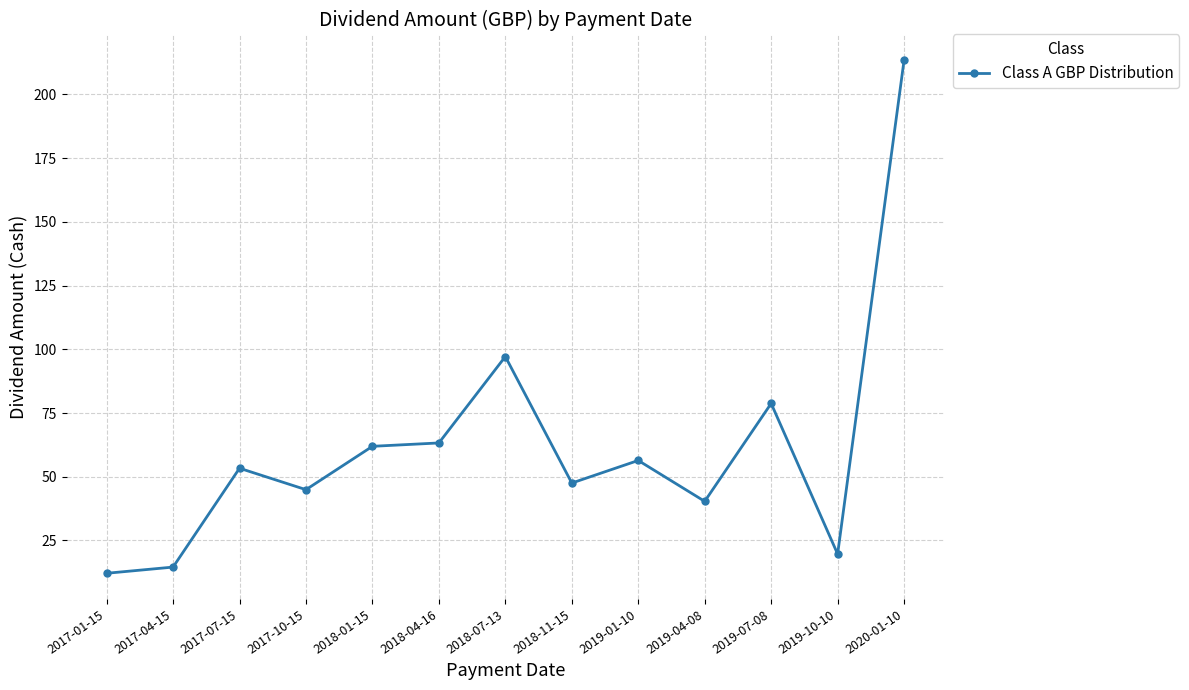

What is the maximum value shown in the chart?

213.4